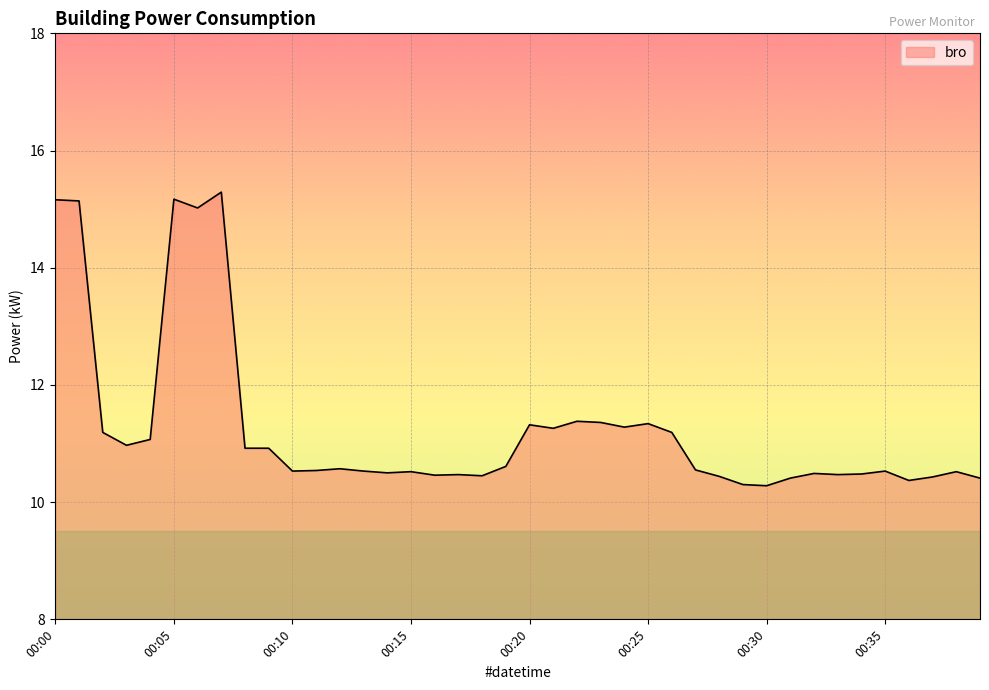

What is the minimum value shown in the chart?

10.3